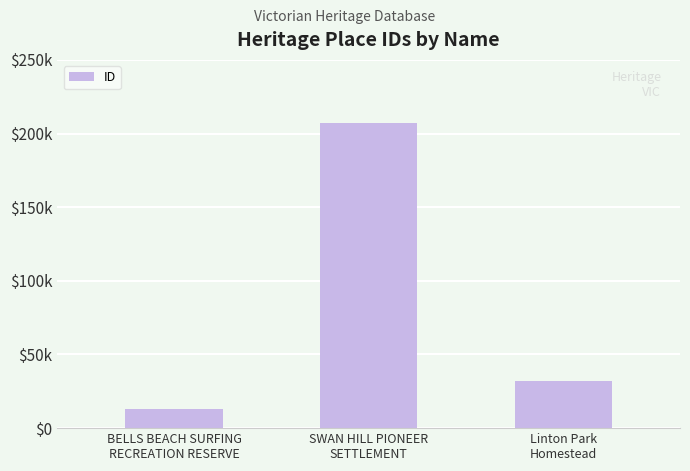

List the labels in order of value, smallest first.

BELLS BEACH SURFING
RECREATION RESERVE, Linton Park
Homestead, SWAN HILL PIONEER
SETTLEMENT